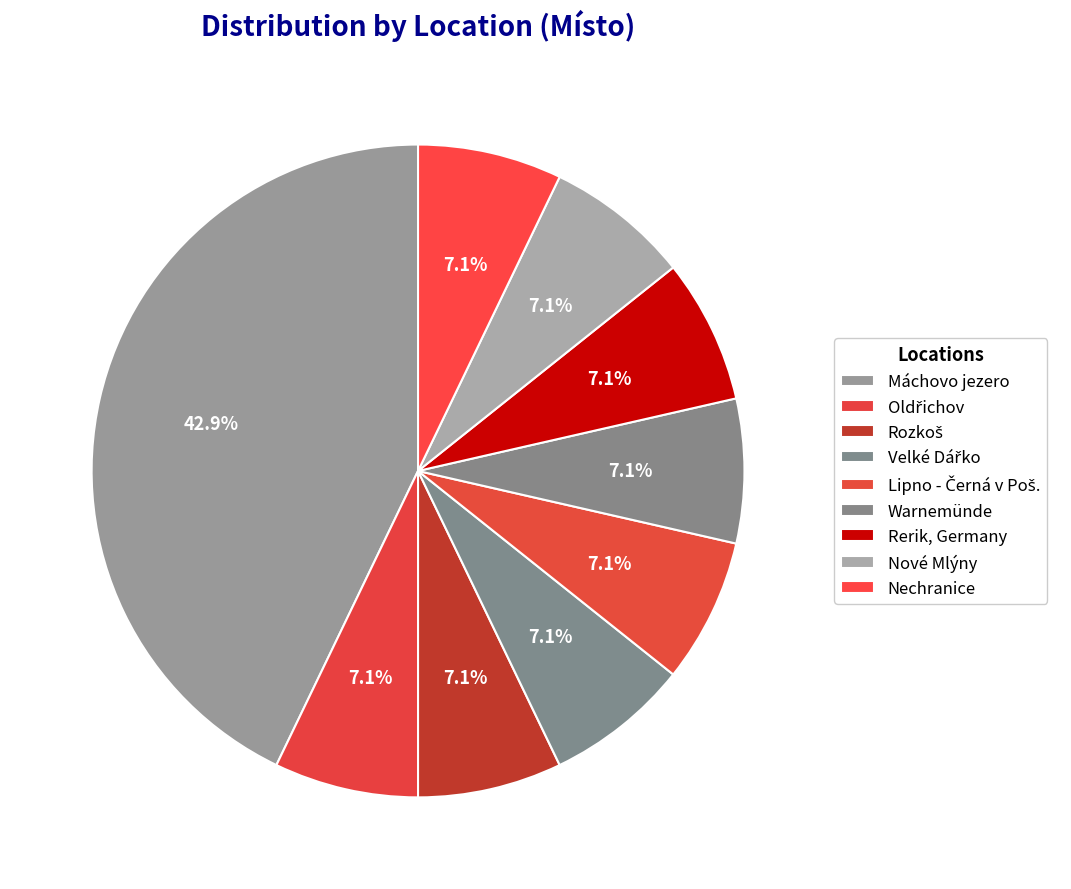

Rank the categories by value from lowest to highest.

Oldřichov, Rozkoš, Velké Dářko, Lipno - Černá v Poš., Warnemünde, Rerik, Germany, Nové Mlýny, Nechranice, Máchovo jezero